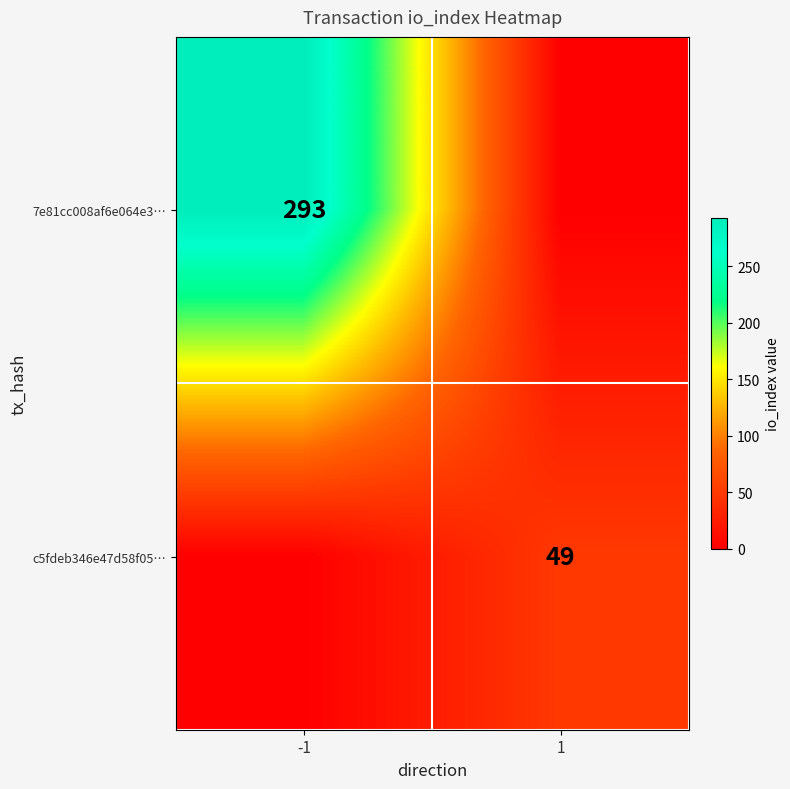

Is it true that c5fdeb346e47d58f05… equals 72 at 1?

False